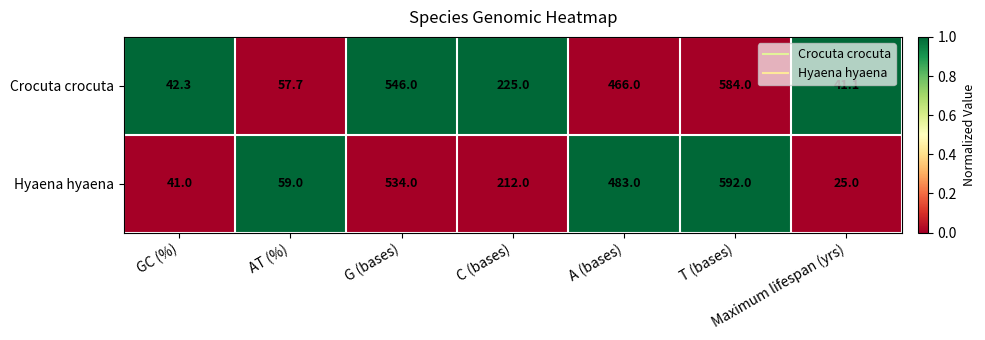

Which series has the widest spread of values?

Hyaena hyaena